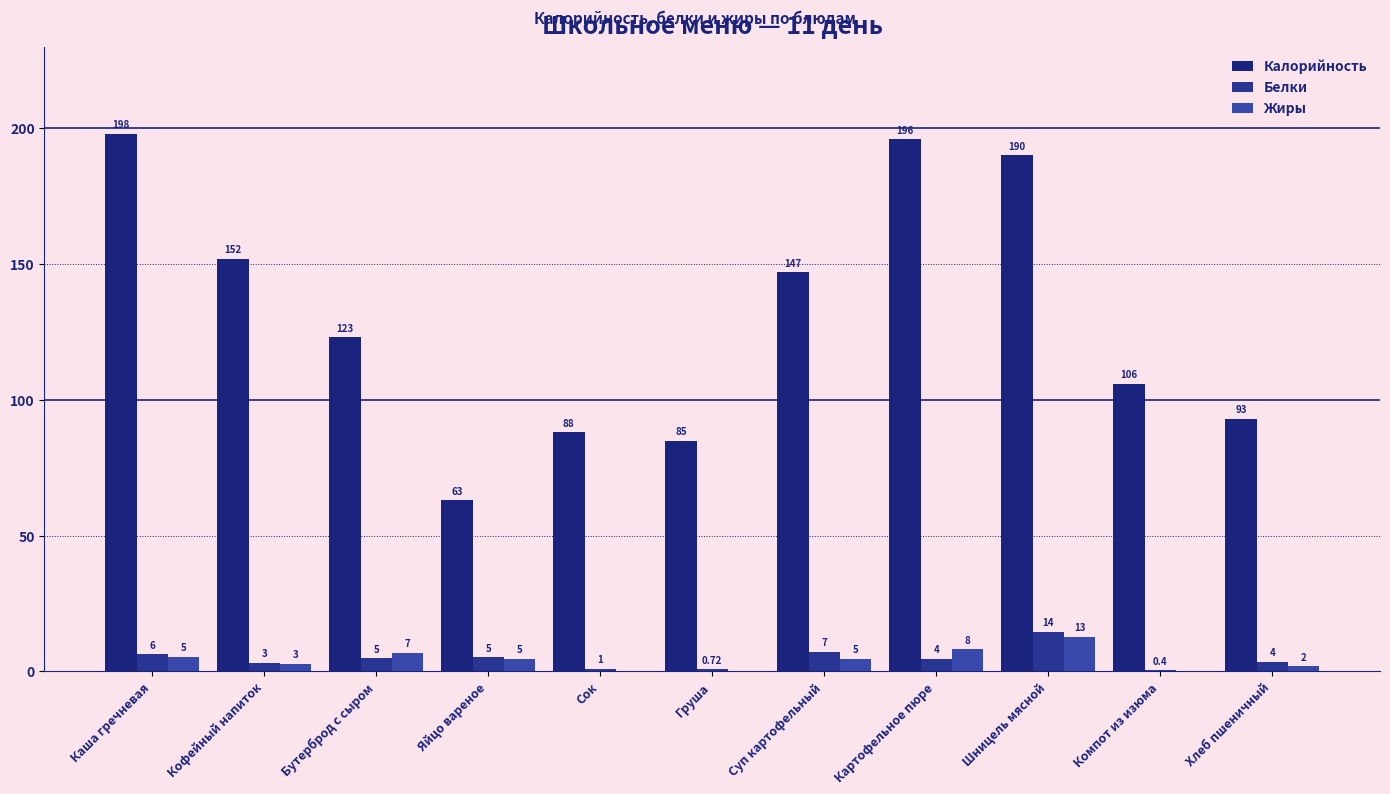

At how many categories does at least one series exceed 174?

3